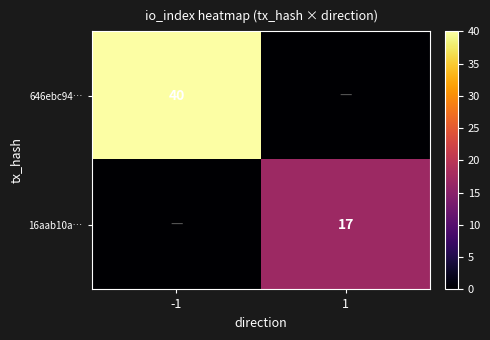

True or false: 16aab10a… has a value of 7 at 1.

False